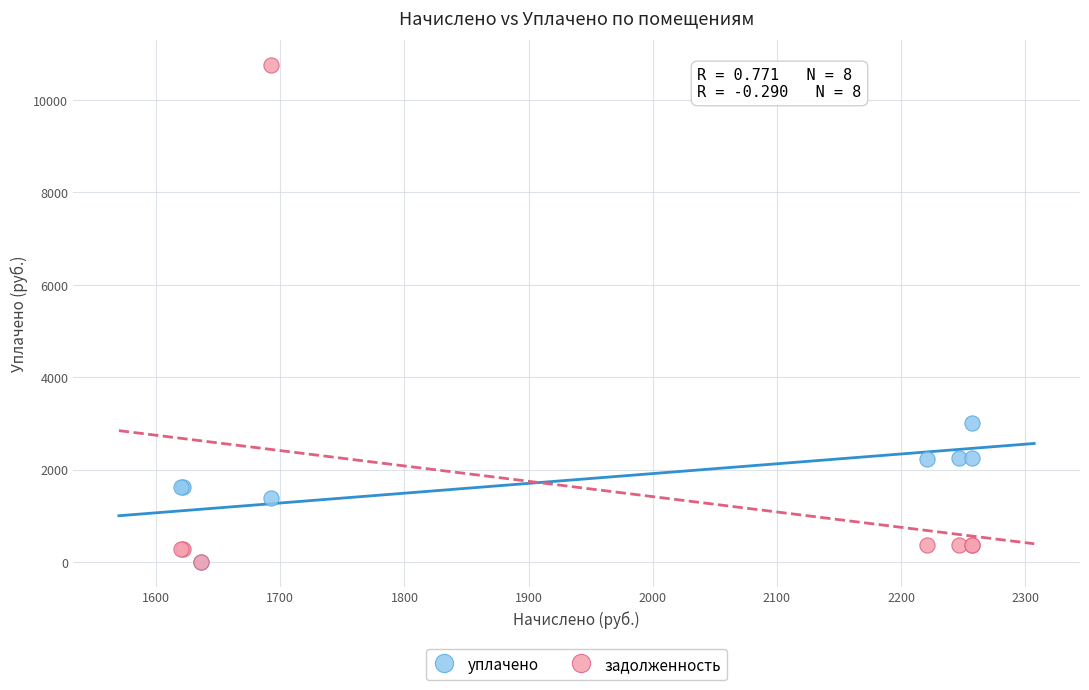

In the задолженность series, what Y value is closest to 5380?

376.2